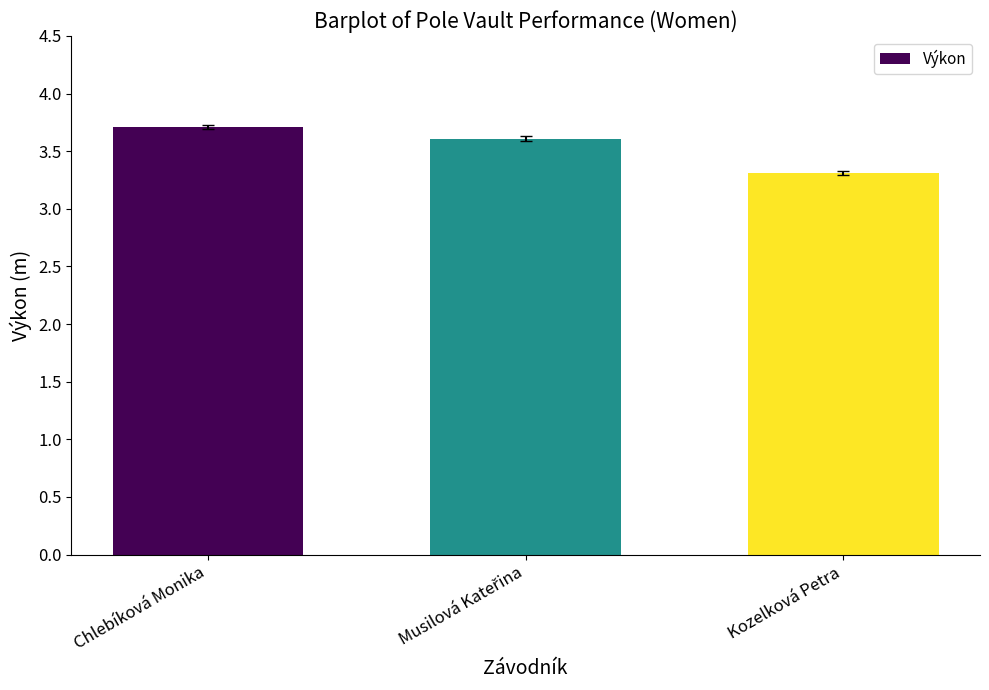

Are the bars grouped side by side (vs. stacked)?

No